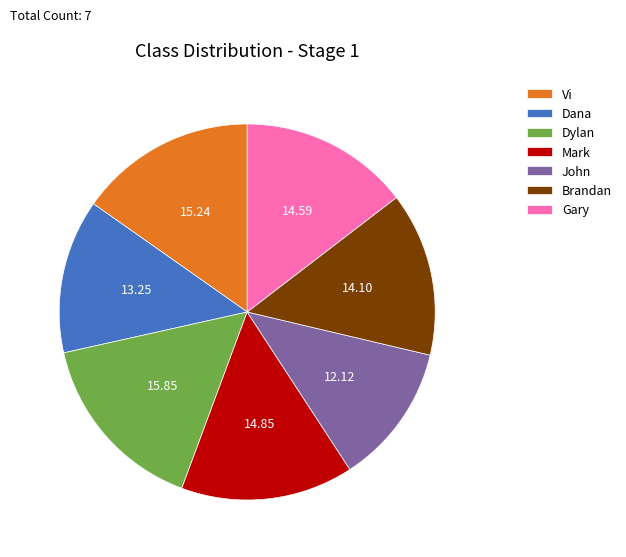

Combined, do John and Dylan account for over 50%?

No